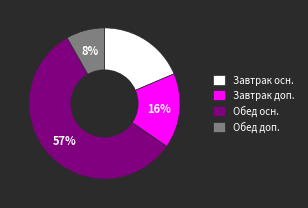

How many slices are in this pie chart?

4